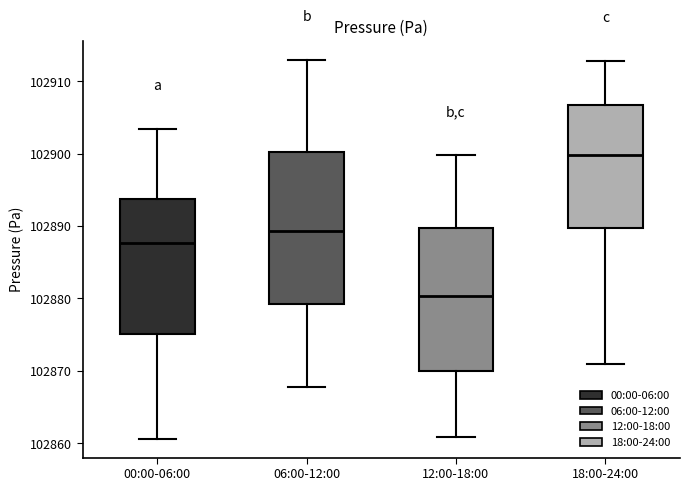

Where does the median line of the box for 12:00-18:00 sit on the y-axis? The values are not printed on the chart, so give them approximately, as read against the axis.

102880